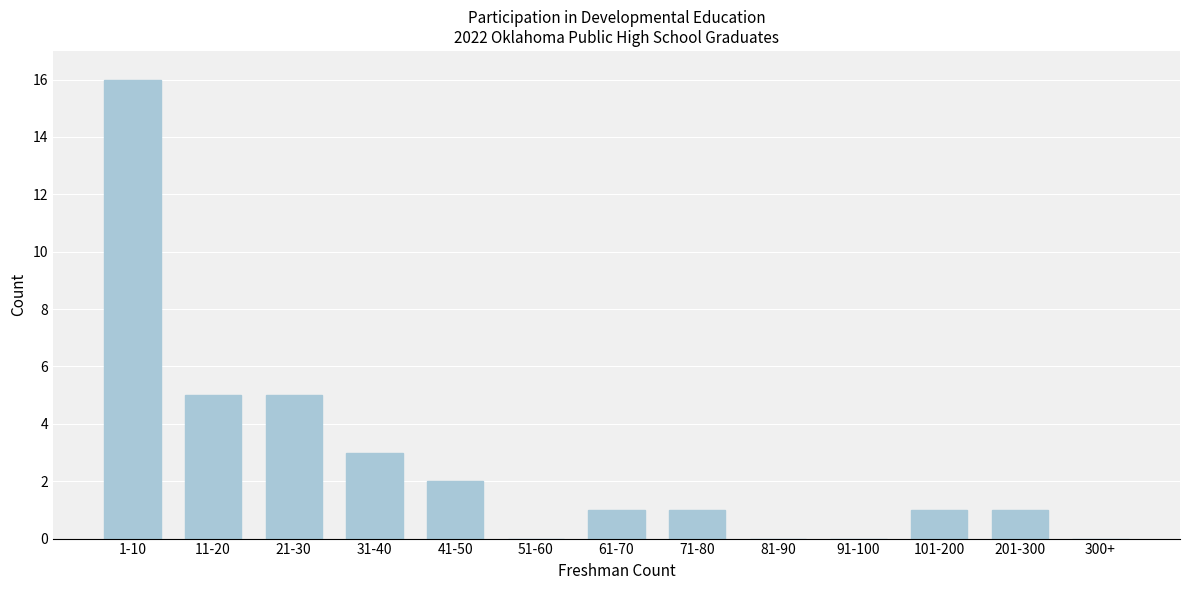

Reading right to left, list all the values displayed in this chart.

300+=0	201-300=1	101-200=1	91-100=0	81-90=0	71-80=1	61-70=1	51-60=0	41-50=2	31-40=3	21-30=5	11-20=5	1-10=16